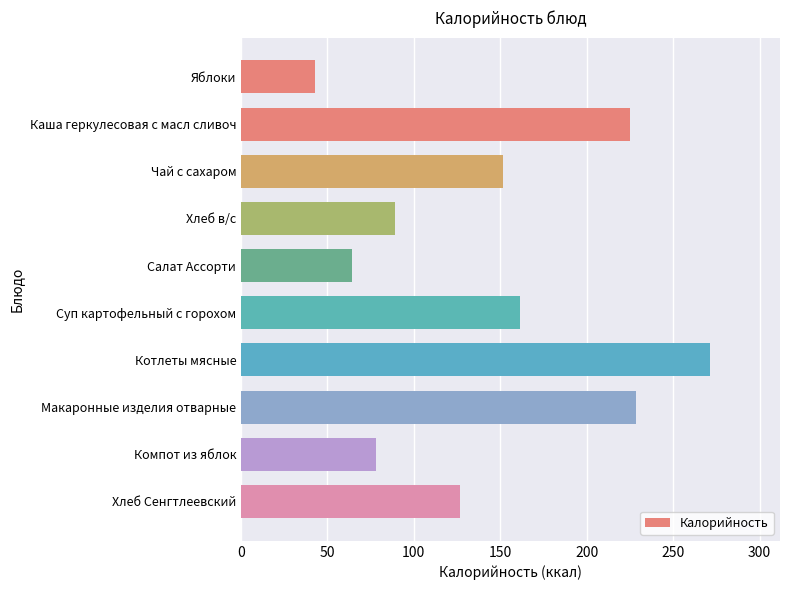

What is the value of the 5th bar from the top?

64.3